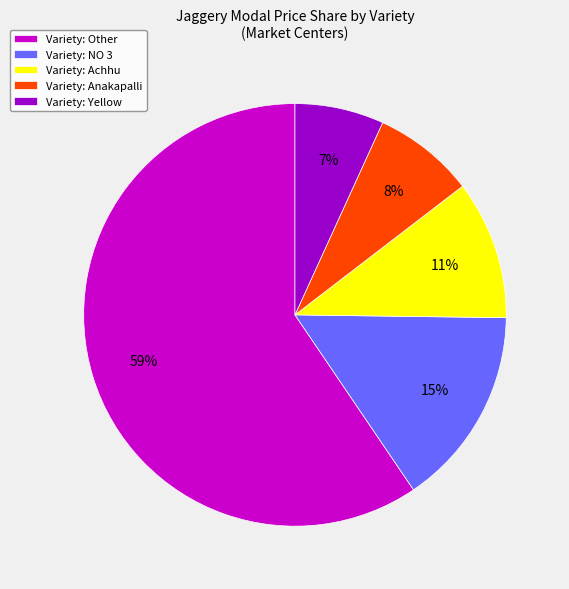

What percentage is the Variety: Yellow slice, to the nearest percent?

7%